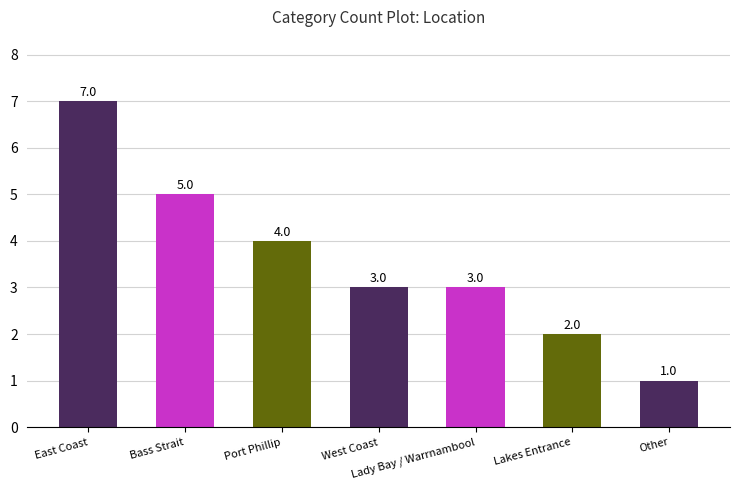

What position from the left is Port Phillip?

3